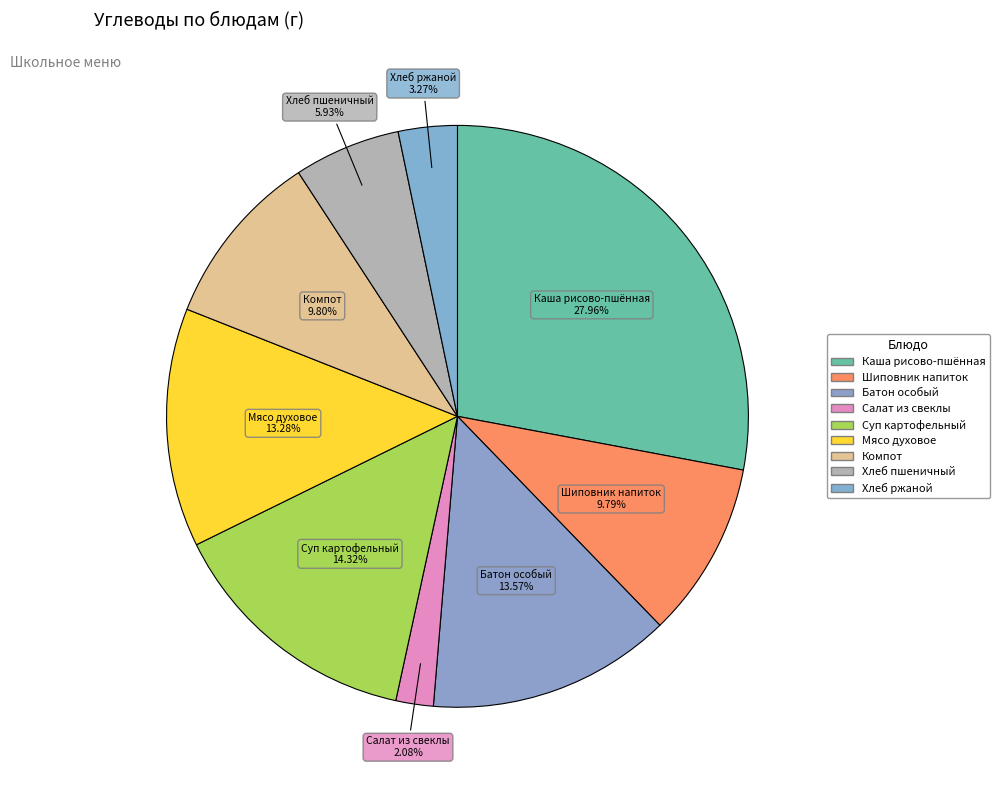

Rank the categories by value from highest to lowest.

Каша вязкая молочная из риса и пшена, Суп картофельный с клецками, Батон особый, Мясо духовое, Компот из смеси сухофруктов, Напиток из плодов шиповника, Хлеб пшеничный, Хлеб ржано-пшеничный, Салат из свеклы с чесноком